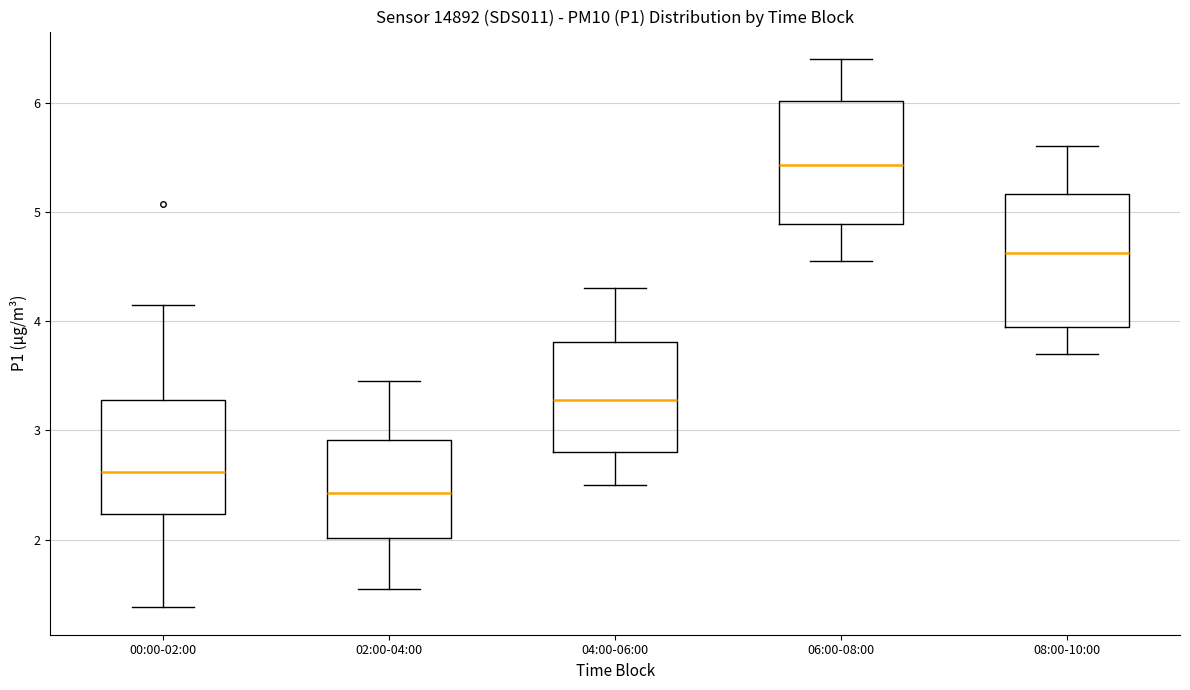

Reading left to right, transcribe this box plot: for each box, give where its median line is, the range the box spans, and where its two whiskers end, as read against the y-axis. The values are not printed on the chart, so give them approximately, as read against the axis.

00:00-02:00: median 2.6, box 2.2 to 3.3, whiskers 1.4 to 4.2
02:00-04:00: median 2.4, box 2.0 to 2.9, whiskers 1.6 to 3.5
04:00-06:00: median 3.3, box 2.8 to 3.8, whiskers 2.5 to 4.3
06:00-08:00: median 5.4, box 4.9 to 6.0, whiskers 4.6 to 6.4
08:00-10:00: median 4.6, box 4.0 to 5.2, whiskers 3.7 to 5.6